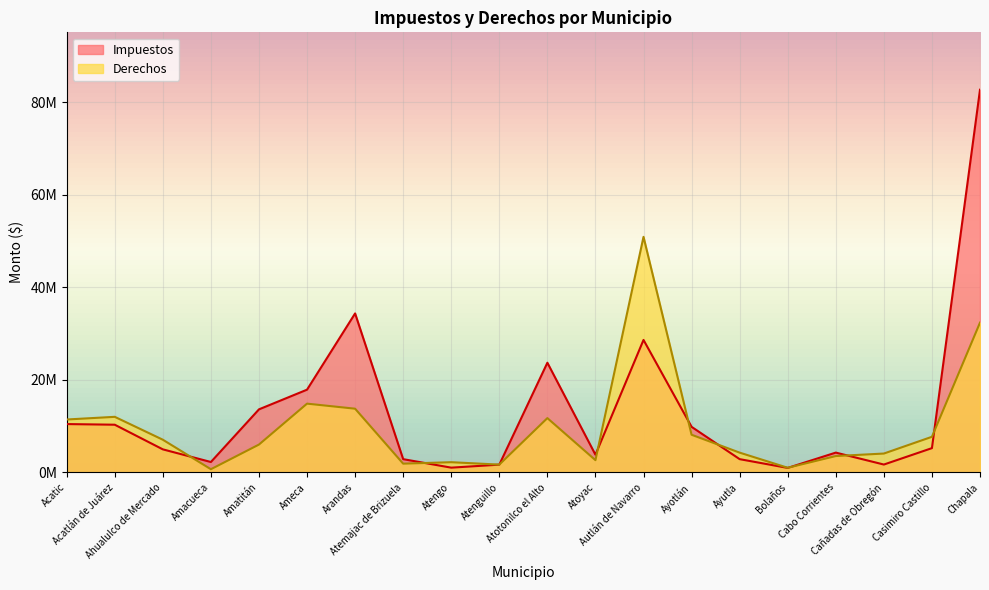

At Arandas, list the series in order from largest to smallest.

Impuestos, Derechos